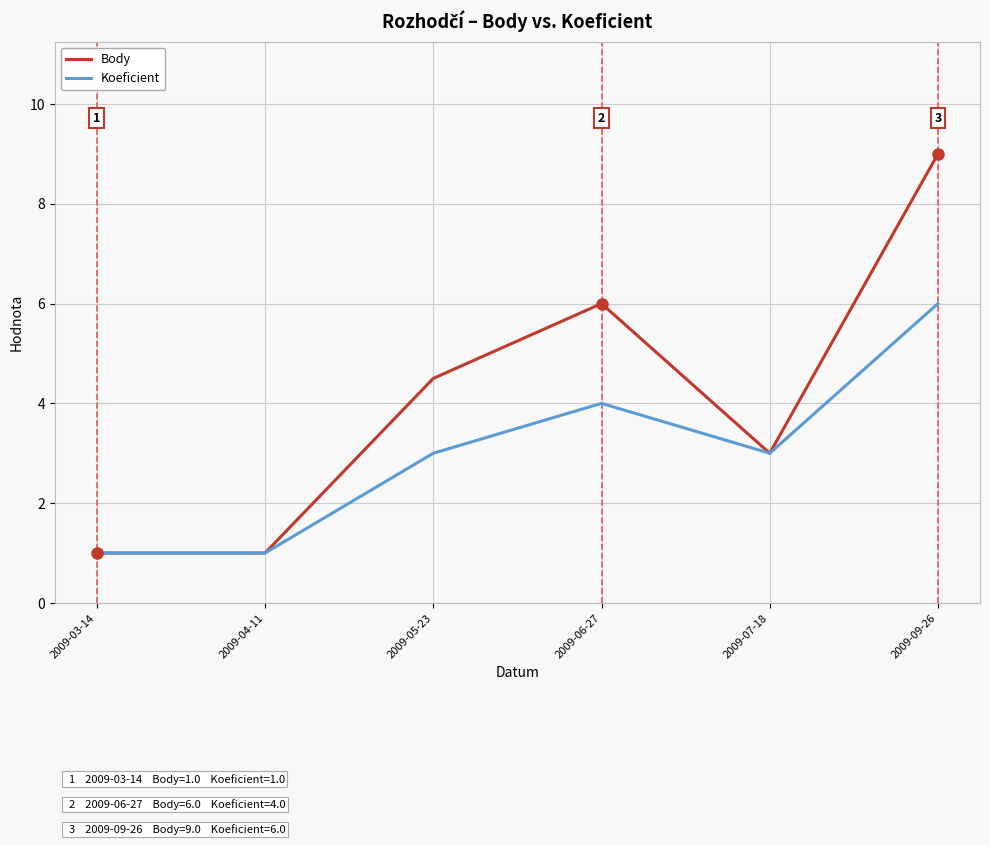

What position from the left is 2009-06-27?

4